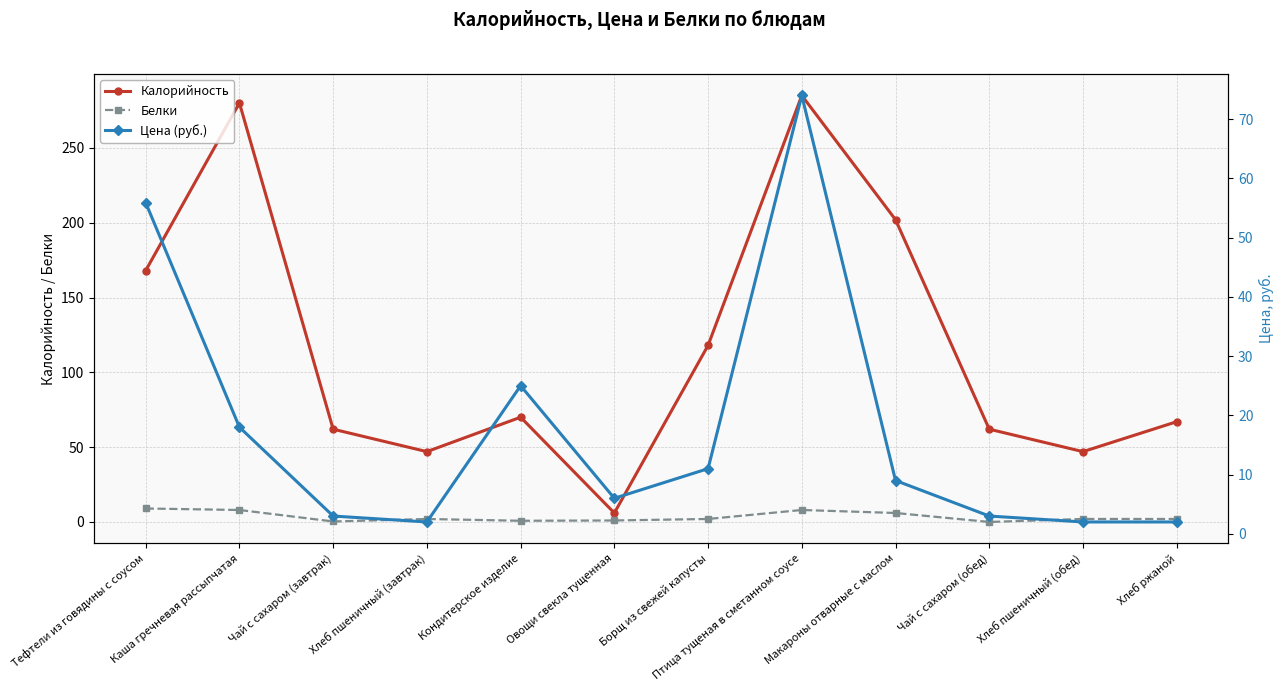

At which label does Белки first exceed 2?

Тефтели из говядины с соусом